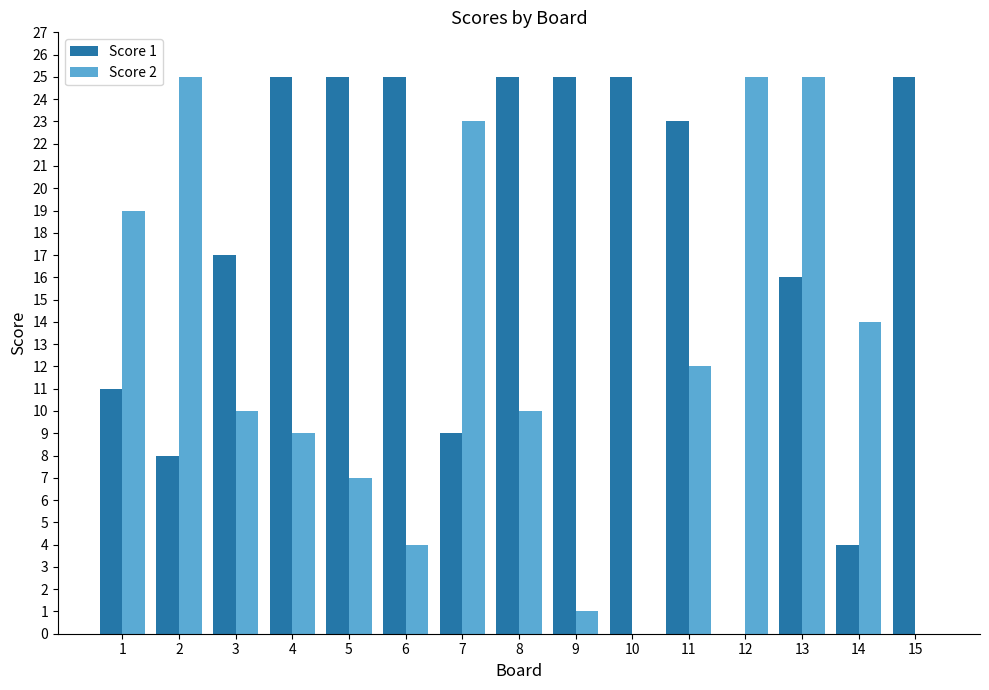

How many groups of bars are there?

15